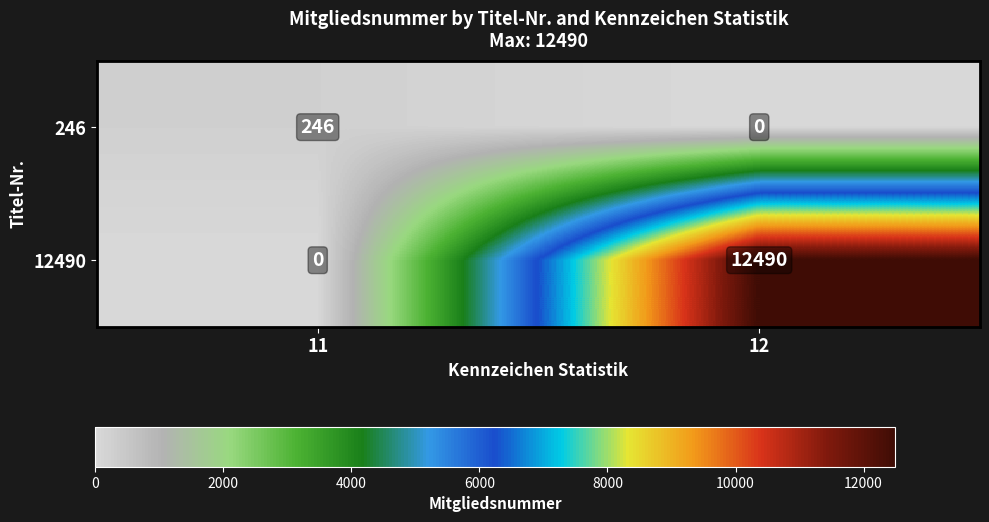

The value of 246 at 12 is 0. True or false?

True